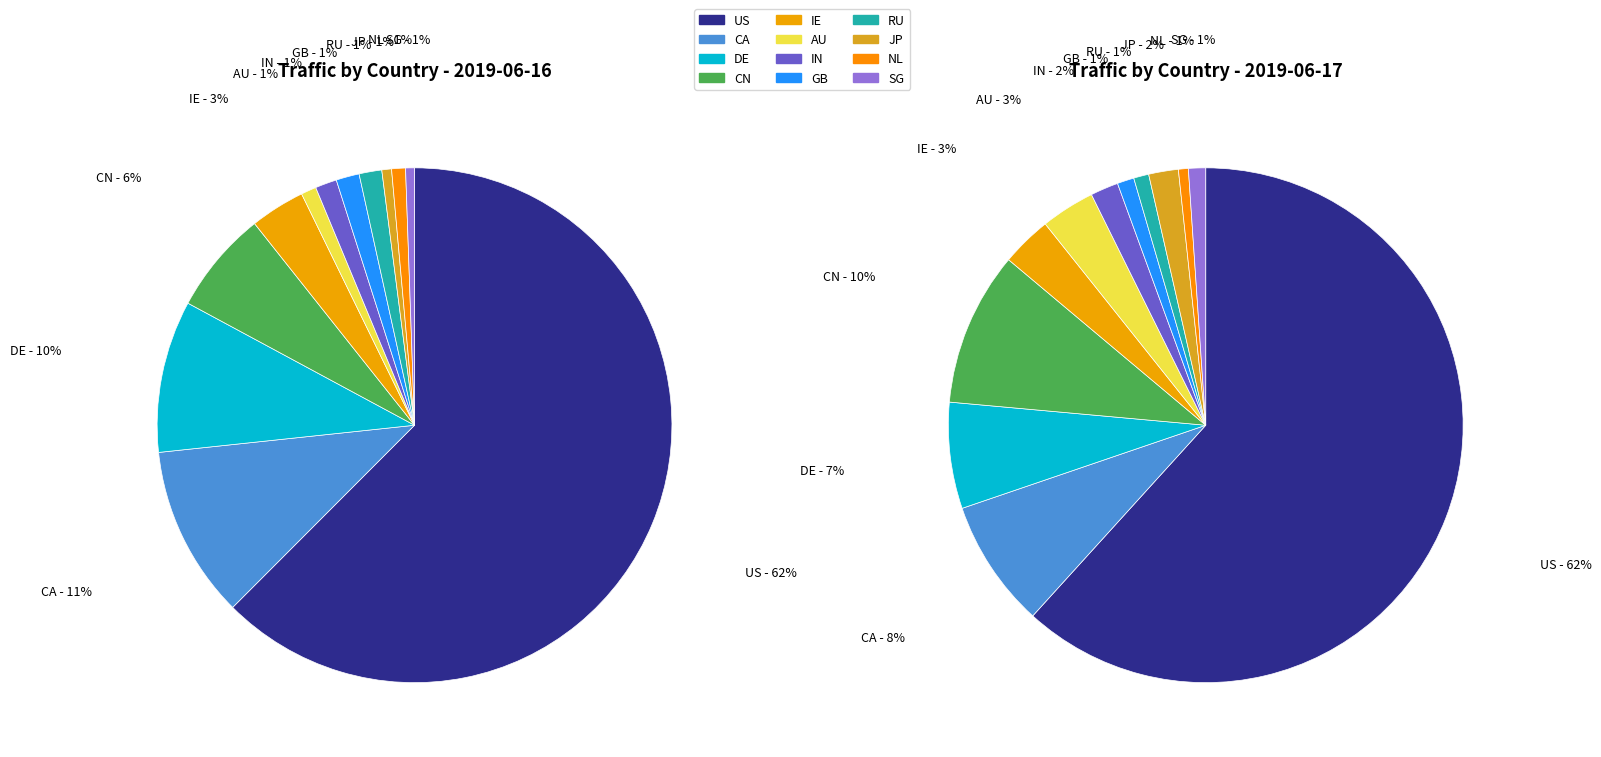

How many slices are in this pie chart?

12